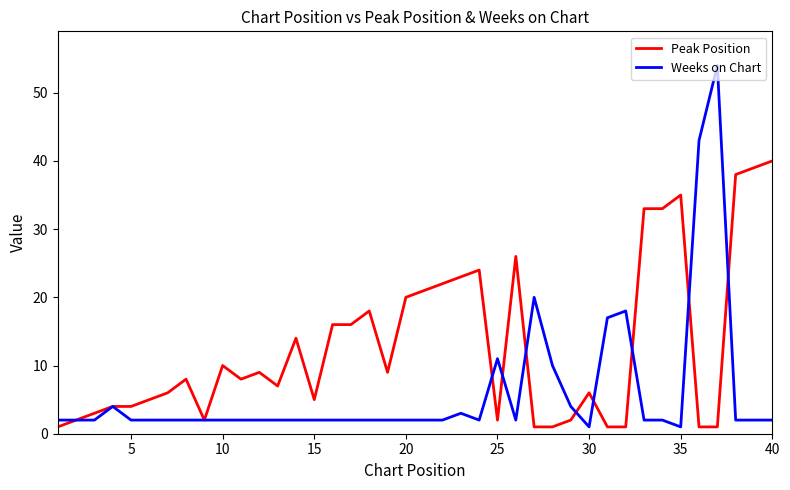

Which series has the largest range (max minus min)?

Weeks on Chart